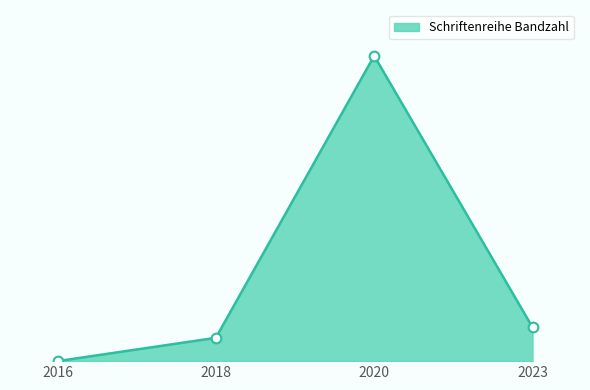

Does the chart have visible grid lines?

No